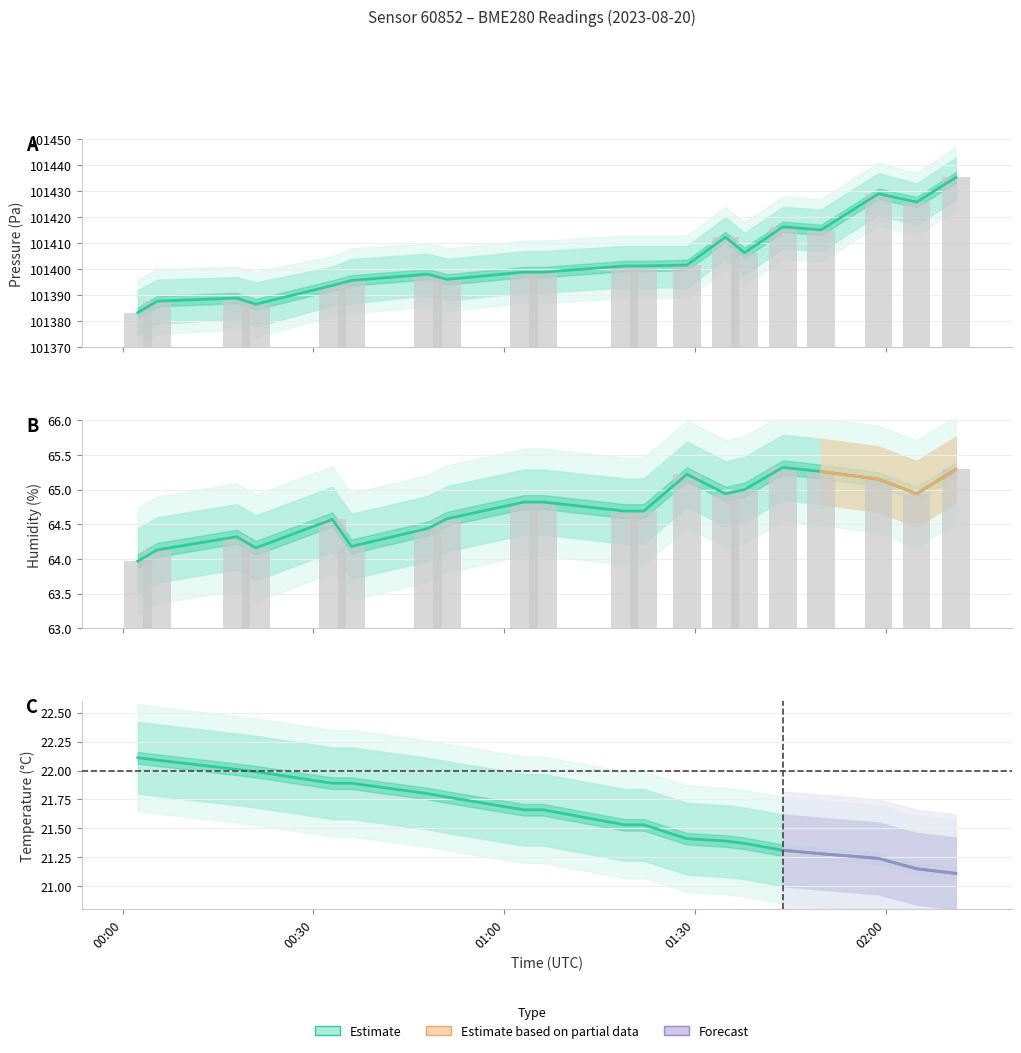

What is the label of the 15th bar from the left?

2023-08-20T00:20:56